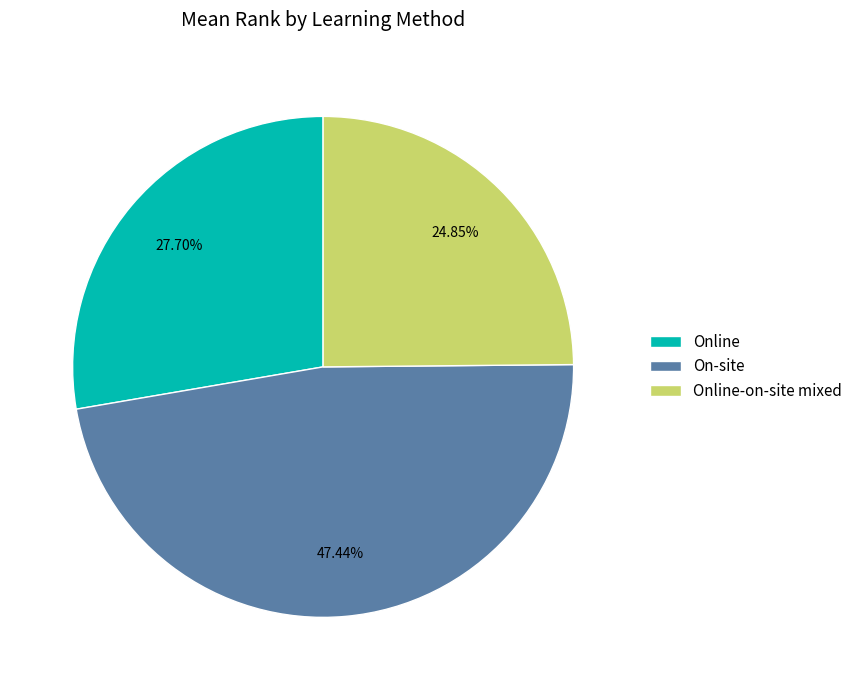

How many segments does this pie chart have?

3